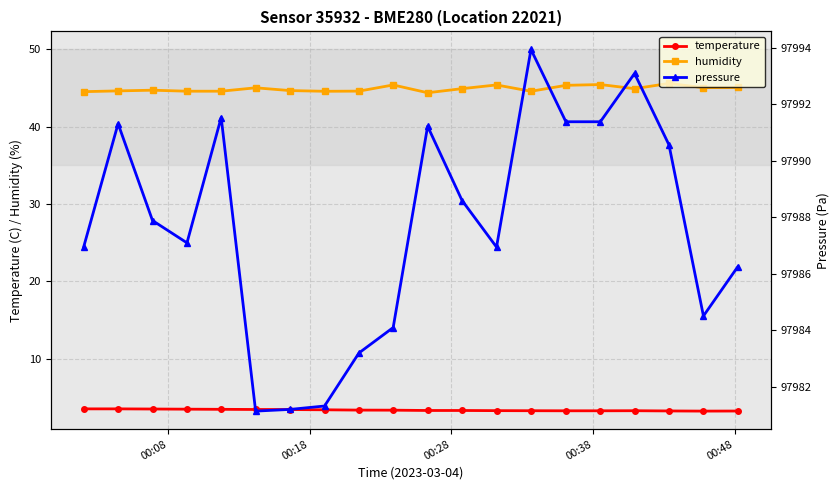

Is this an area chart (filled region under the line)?

No